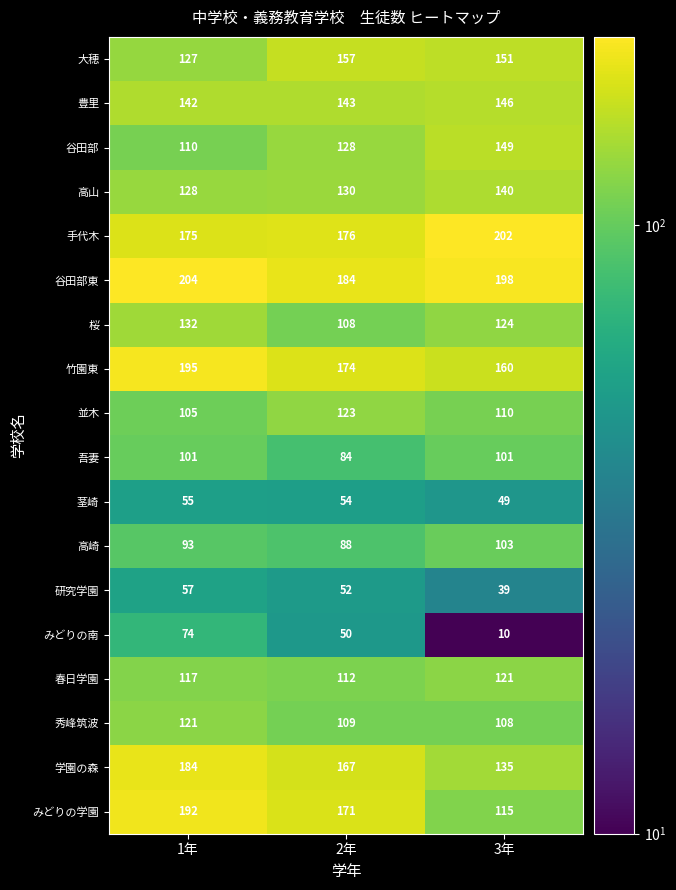

Which series has the largest range (max minus min)?

みどりの学園